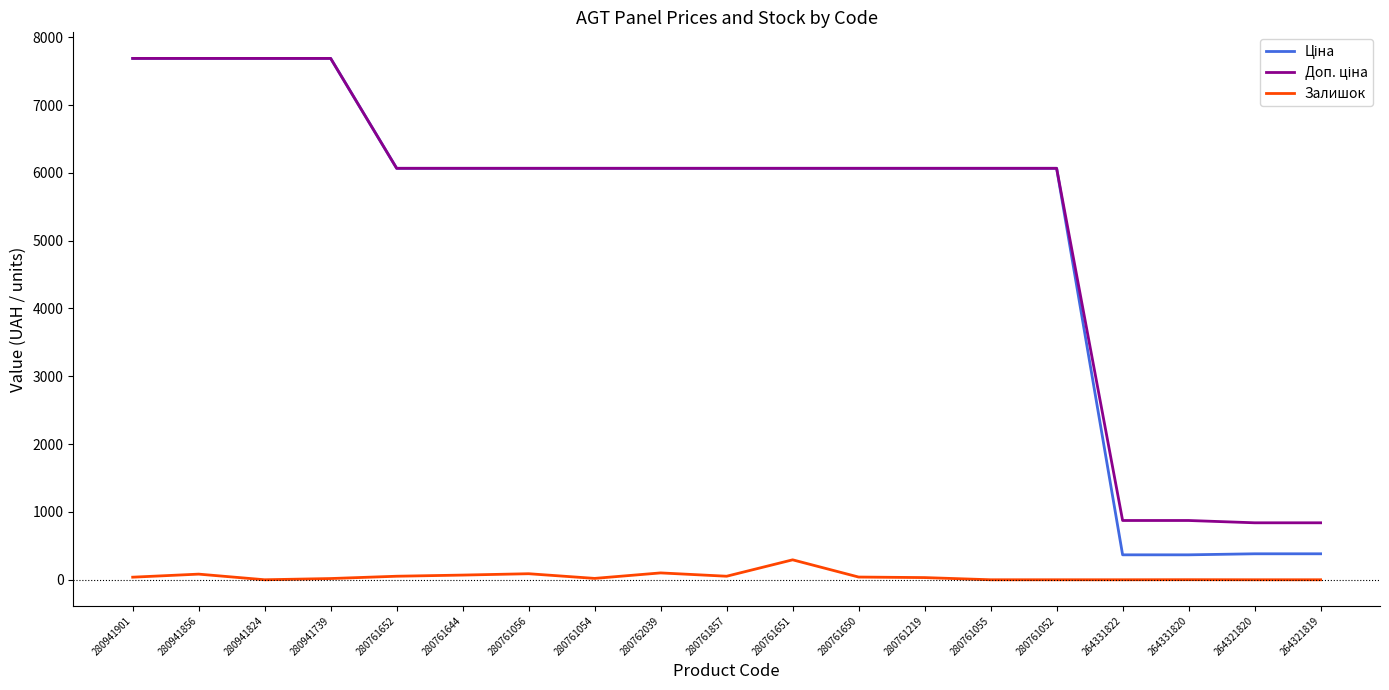

What is the total value across all series at 264331822?

1241.6